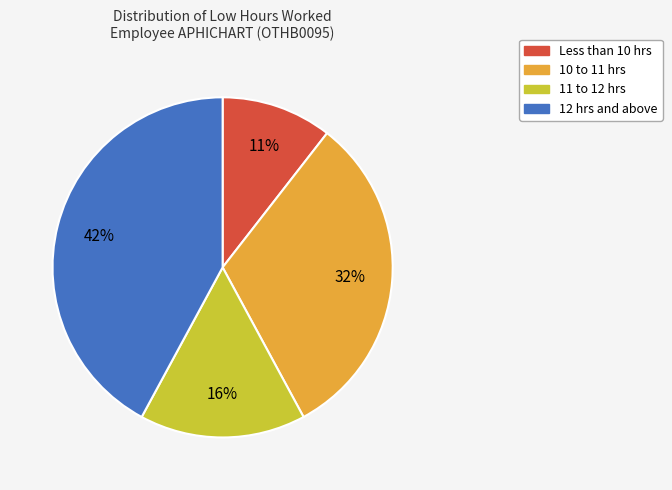

To the nearest percent, what is the average slice percentage?

25%